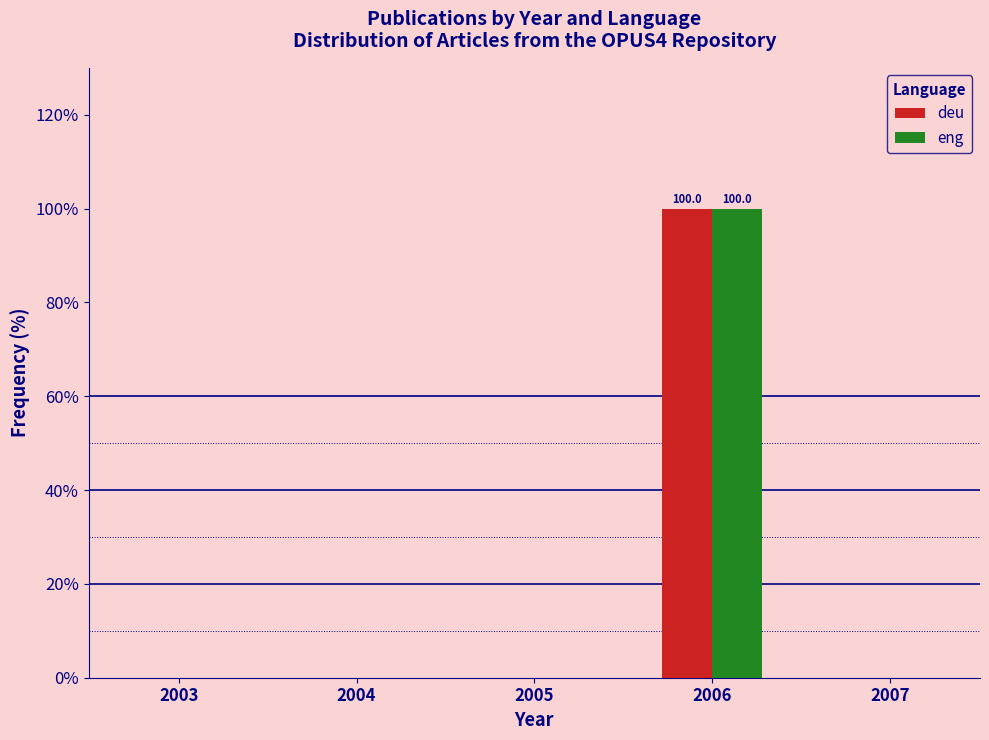

Reading right to left, extract all data points from this chart.

deu: 2007=0	2006=100	2005=0	2004=0	2003=0
eng: 2007=0	2006=100	2005=0	2004=0	2003=0